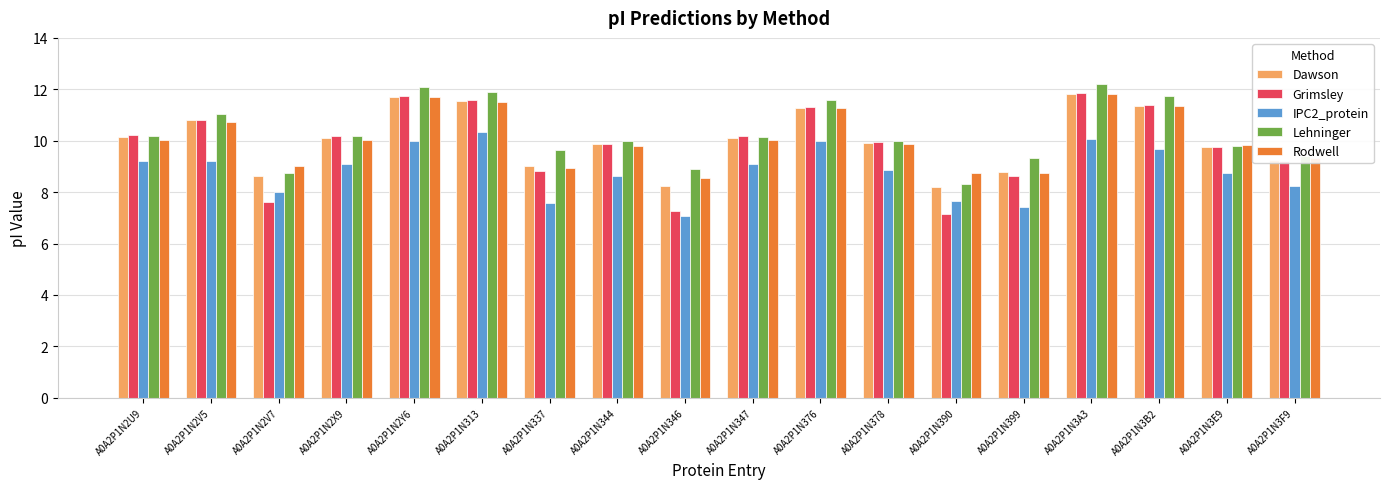

Count the number of data series in this chart.

5